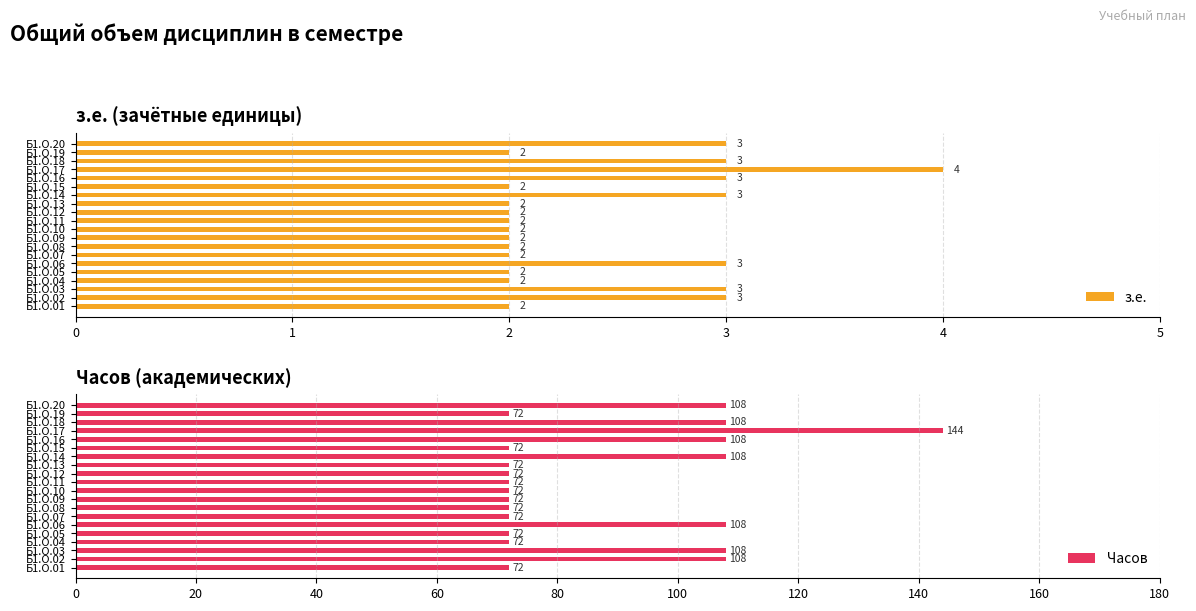

What is the minimum value for Часов?

72